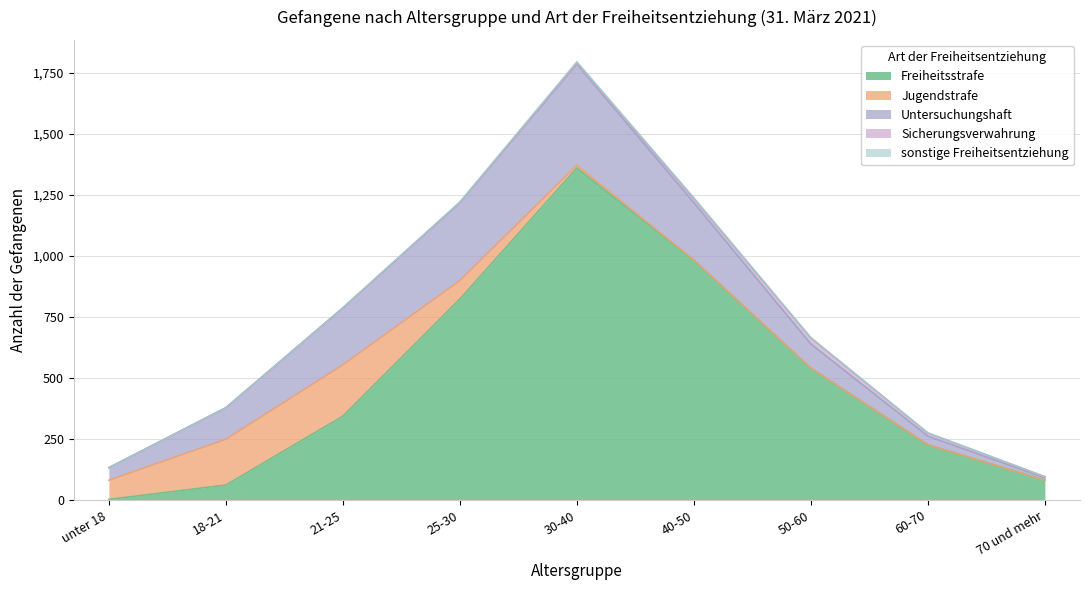

True or false: Jugendstrafe has more than 0 interior local peaks.

True